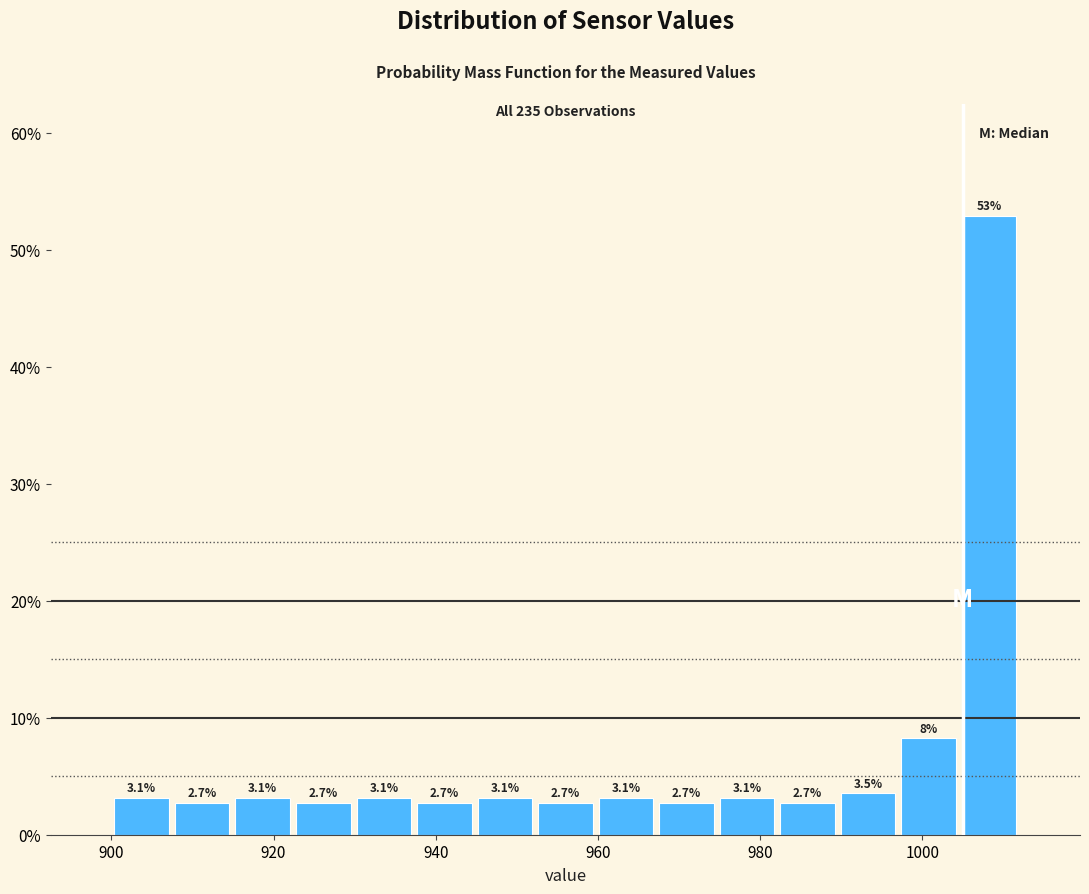

Read against the x-axis, roughly where is the centre of the tallest bar?

1008